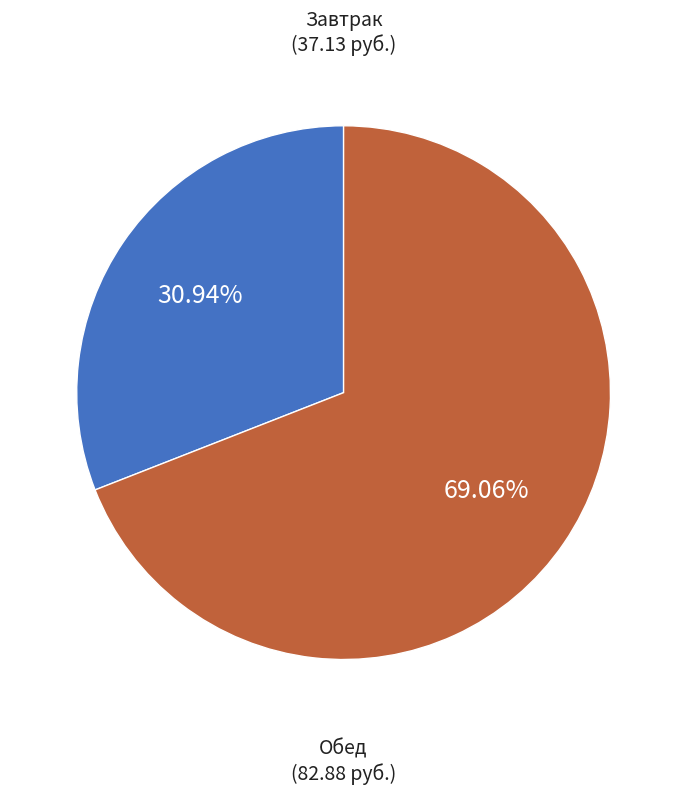

True or false: Завтрак accounts for 31% of the total.

True